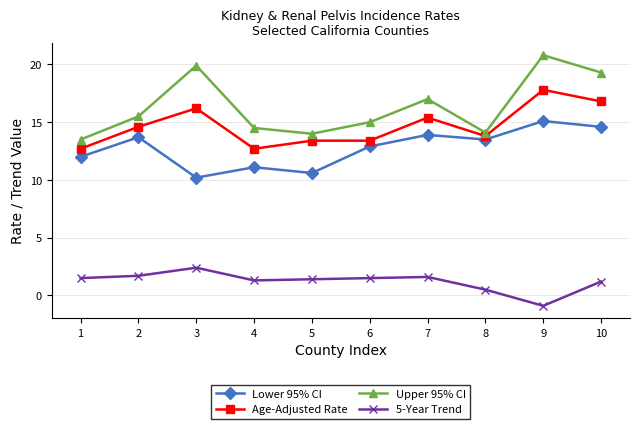

Reading left to right, what are all the values shown in this chart?

Lower 95% CI: 12.0	13.7	10.2	11.1	10.6	12.9	13.9	13.5	15.1	14.6
Age-Adjusted Rate: 12.7	14.6	16.2	12.7	13.4	13.4	15.4	13.8	17.8	16.8
Upper 95% CI: 13.5	15.5	19.9	14.5	14.0	15.0	17.0	14.1	20.8	19.3
5-Year Trend: 1.5	1.7	2.4	1.3	1.4	1.5	1.6	0.5	-0.9	1.2